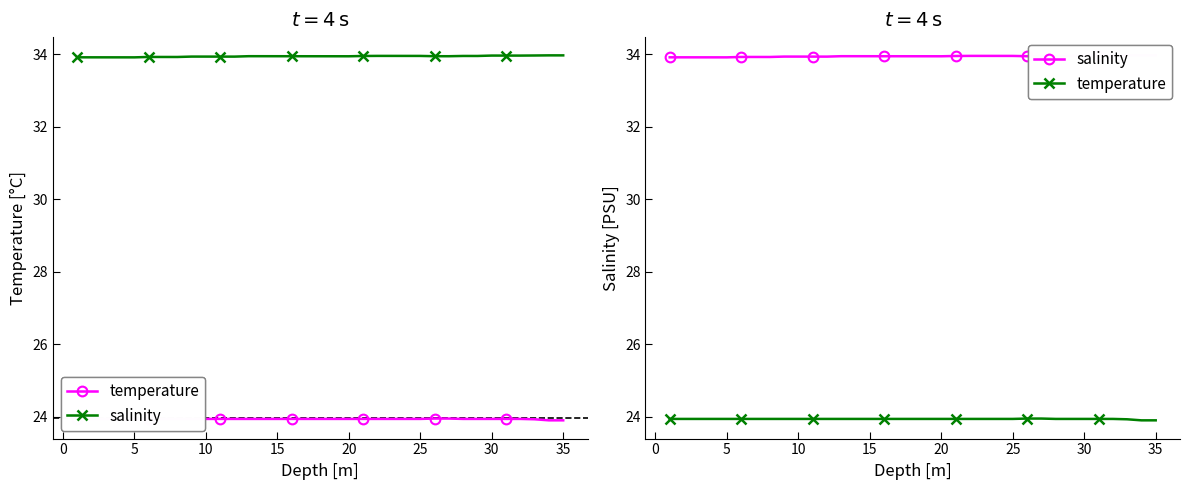

List the series in order of their peak value, lowest first.

temperature, salinity